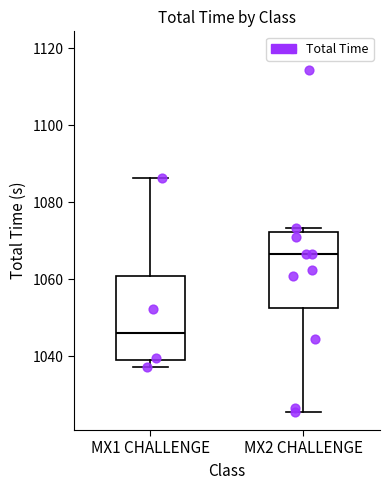

Reading left to right, transcribe this box plot: for each box, give where its median line is, the range the box spans, and where its two whiskers end, as read against the y-axis. The values are not printed on the chart, so give them approximately, as read against the axis.

MX1 CHALLENGE: median 1046, box 1040 to 1060, whiskers 1038 to 1086
MX2 CHALLENGE: median 1066, box 1052 to 1072, whiskers 1026 to 1074